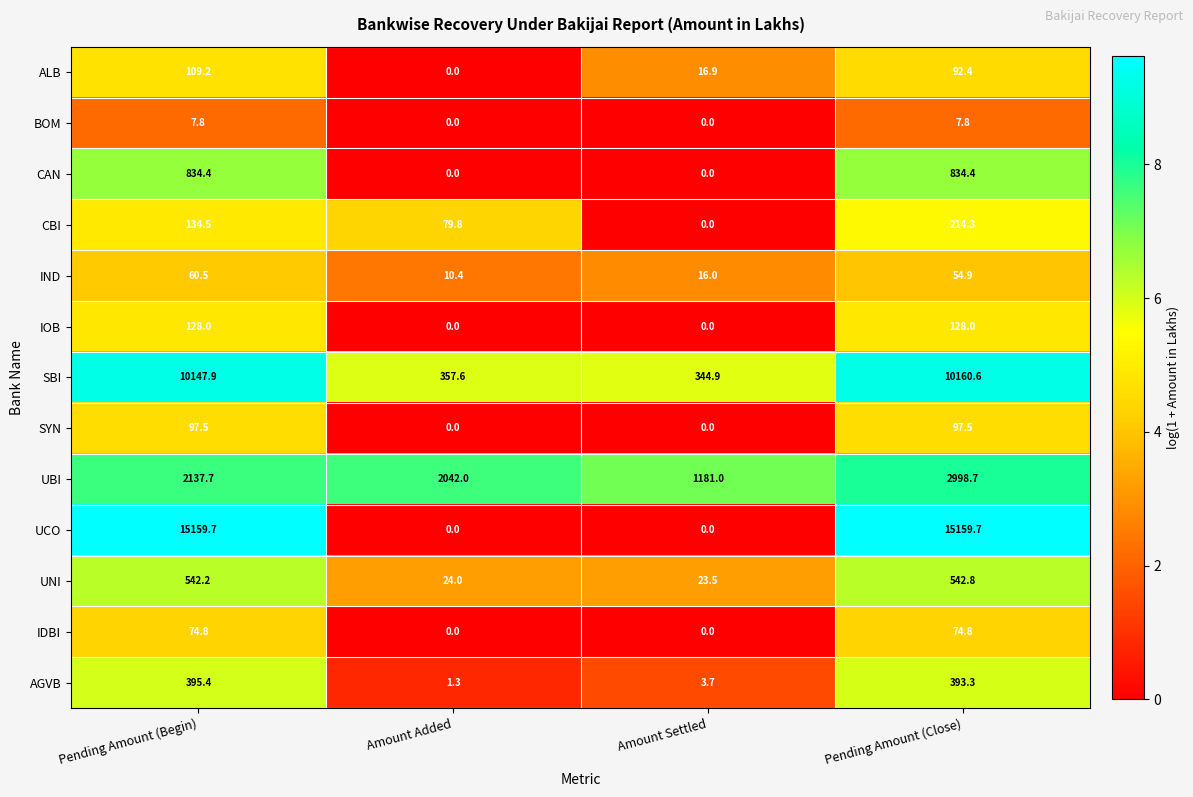

At which label does AGVB reach its peak?

Pending Amount (Begin)